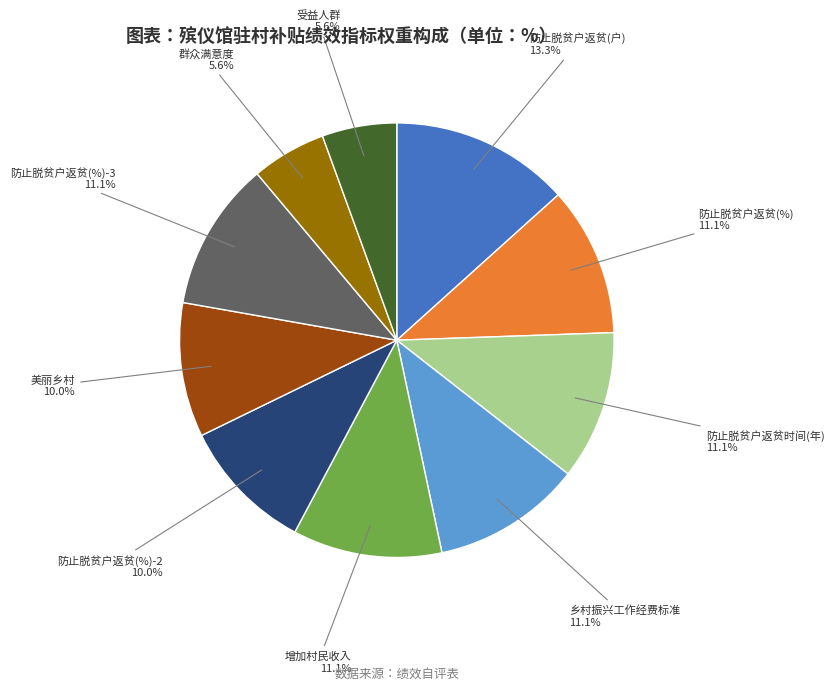

Approximately how many times larger is the value at 防止脱贫户返贫(%)-2 compared to 群众满意度?

1.8